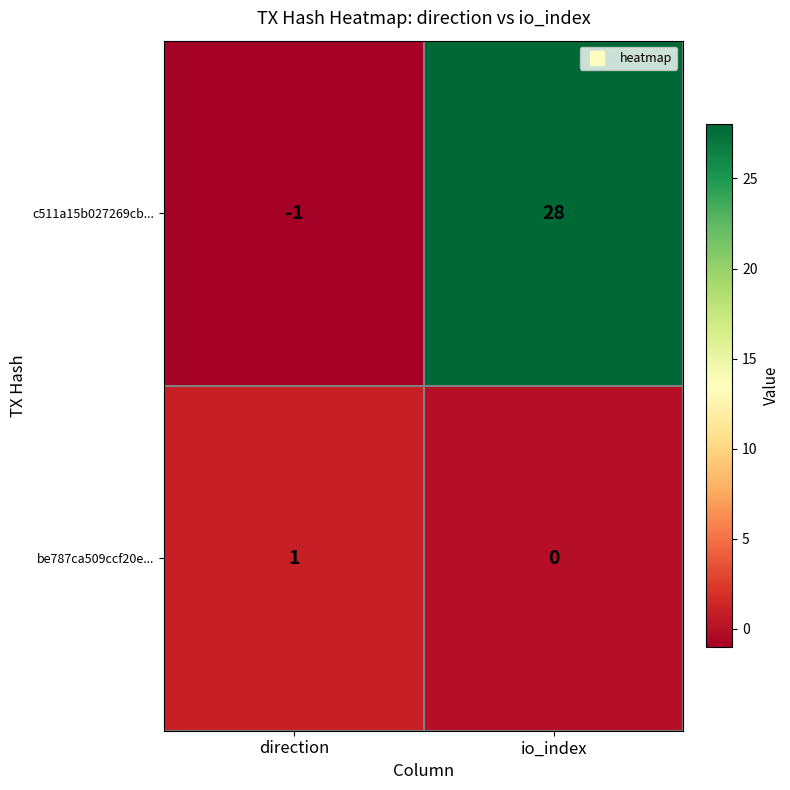

Read the c511a15b027269cb... value at io_index.

28